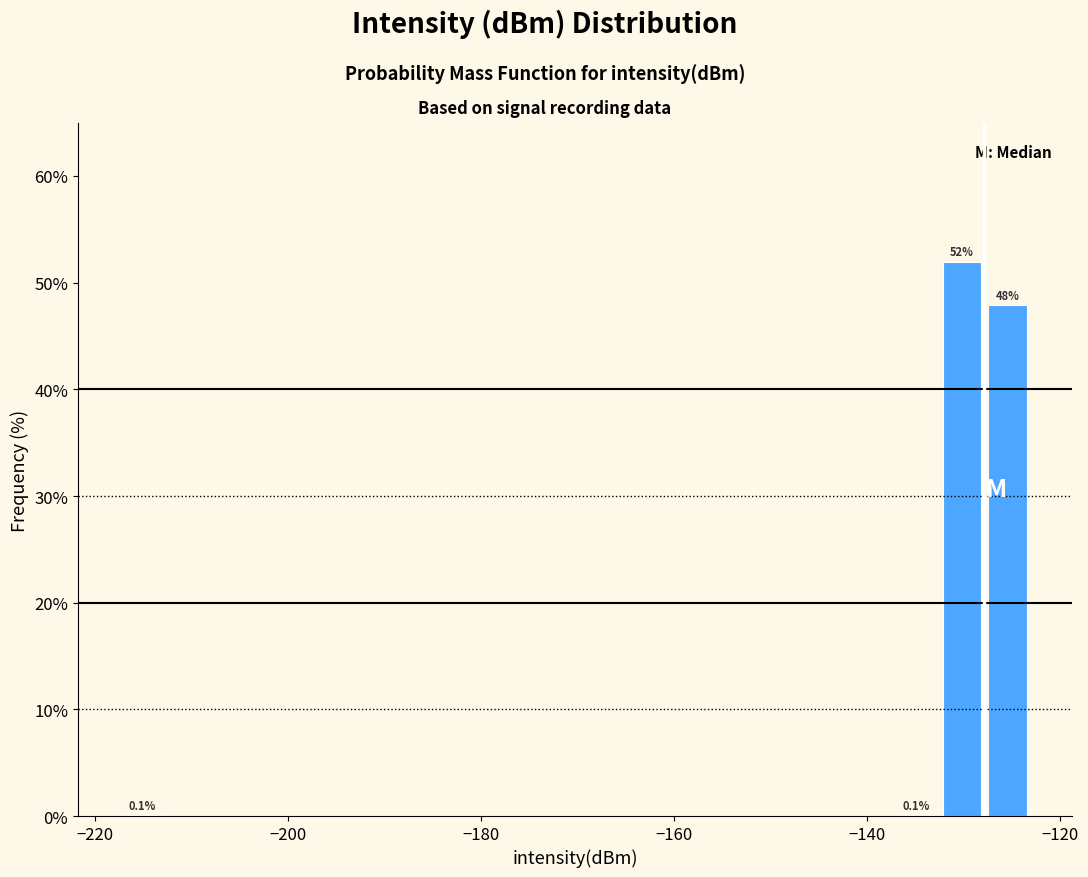

Around what value on the x-axis is the tallest bar? Give the approximate position of its centre, as read against the axis.

-130